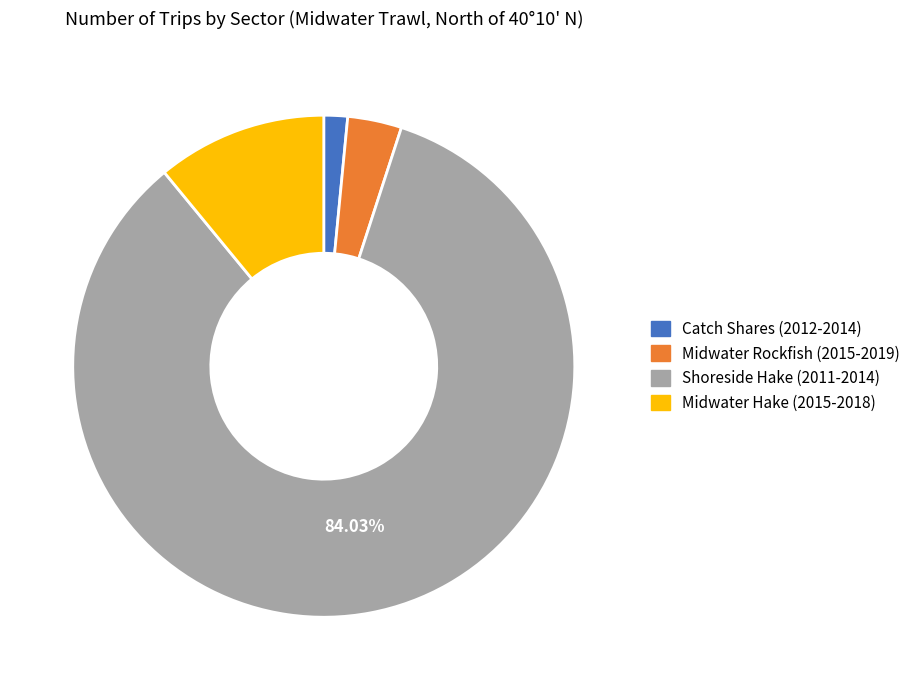

Which slice is the largest?

2014 Shoreside Hake